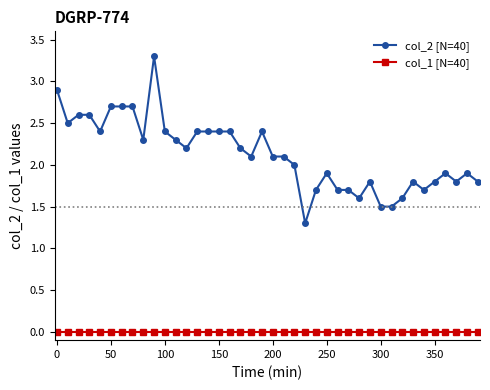

Does the chart display data point markers on the line(s)?

Yes